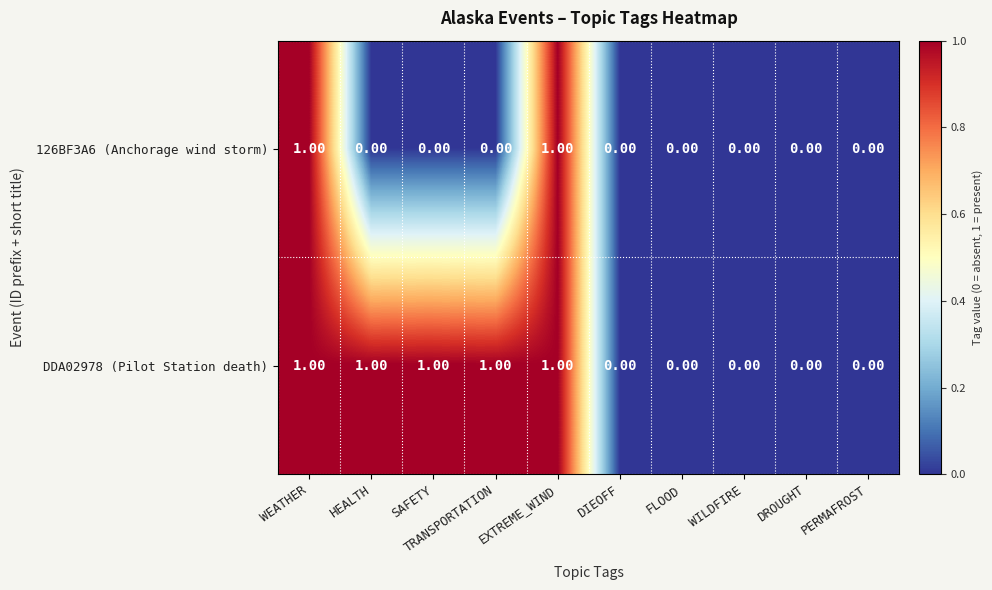

What is the greatest value displayed?

1